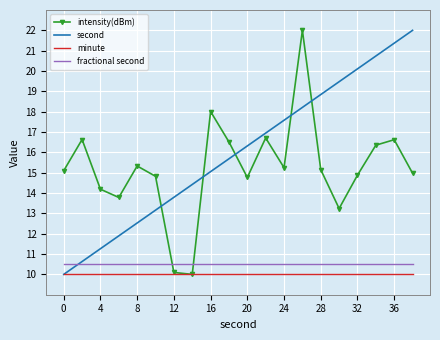

Which series has the largest total across all categories?

second